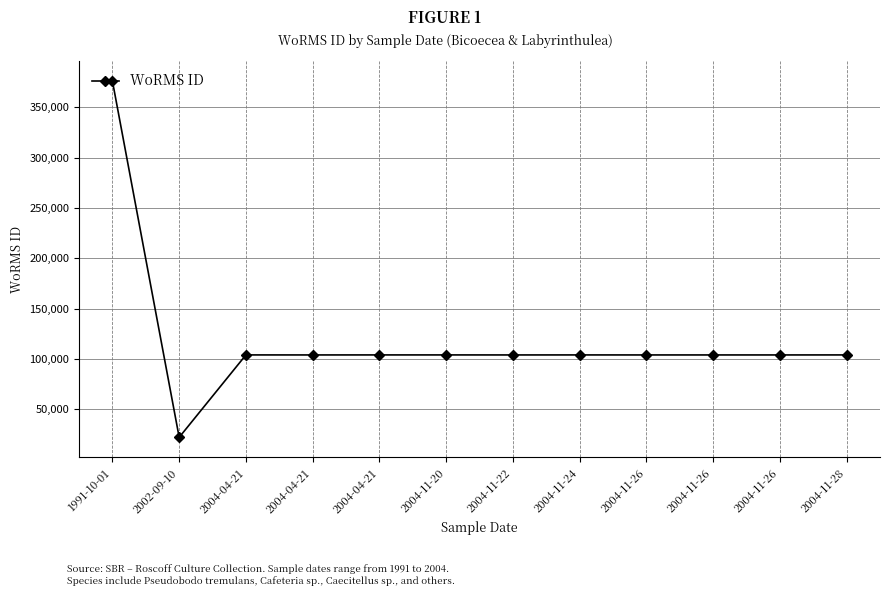

At which category does the data reach its first local valley?

2002-09-10